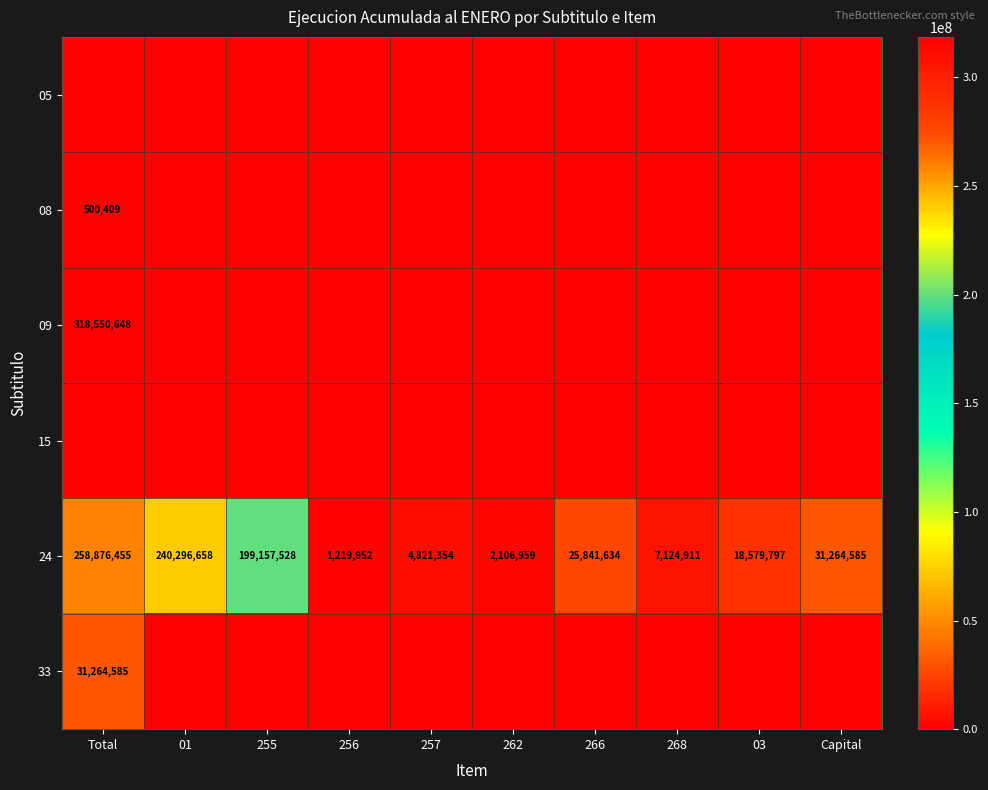

The value of 24 at 03 is 10727661. True or false?

False